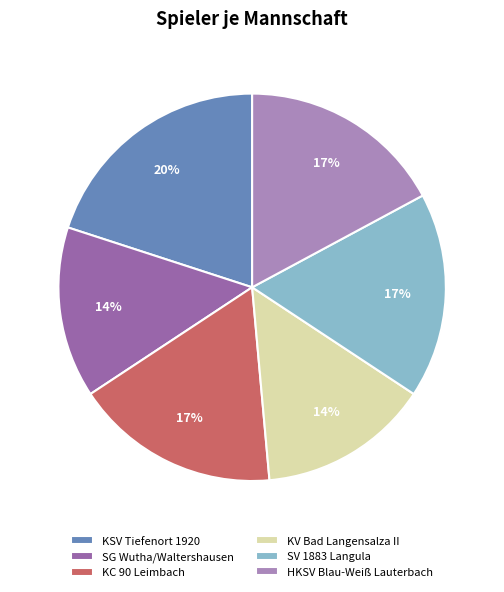

Count the number of slices in the pie.

6